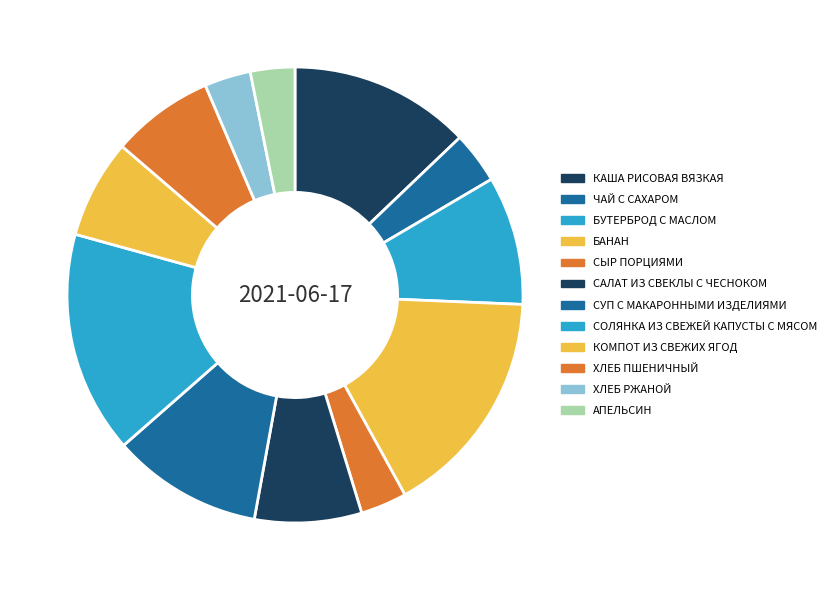

Rank the categories by value from lowest to highest.

АПЕЛЬСИН, СЫР ПОРЦИЯМИ, ХЛЕБ РЖАНОЙ, ЧАЙ С САХАРОМ, КОМПОТ ИЗ СВЕЖИХ ЯГОД, ХЛЕБ ПШЕНИЧНЫЙ, САЛАТ ИЗ СВЕКЛЫ С ЧЕСНОКОМ, БУТЕРБРОД С МАСЛОМ, СУП С МАКАРОННЫМИ ИЗДЕЛИЯМИ, КАША РИСОВАЯ ВЯЗКАЯ, СОЛЯНКА ИЗ СВЕЖЕЙ КАПУСТЫ С МЯСОМ, БАНАН